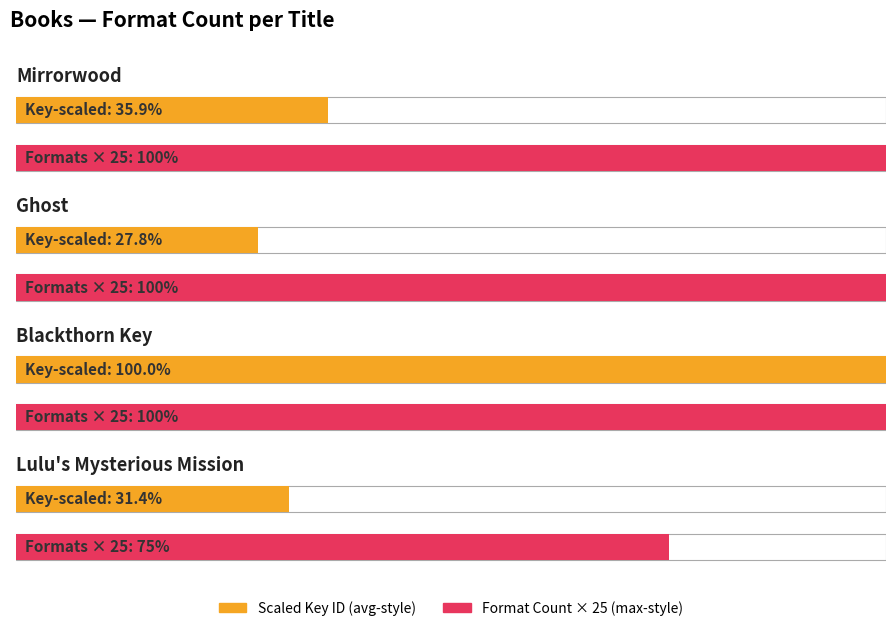

What is the minimum value shown in the chart?

3